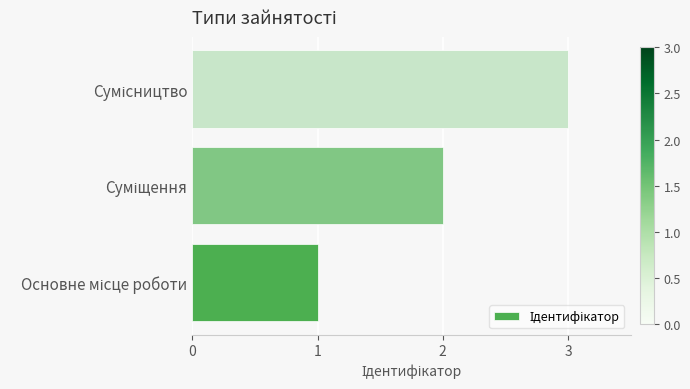

What is the sum of all values?

6